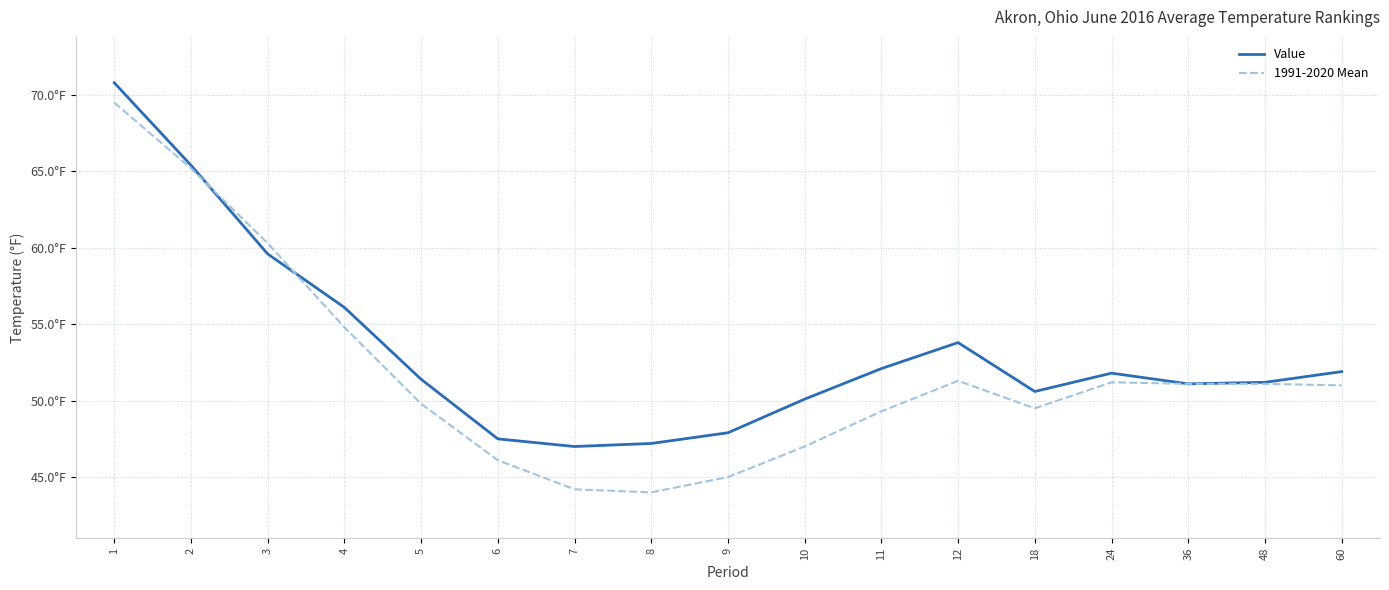

The value of Value at 9 is 71.3. True or false?

False